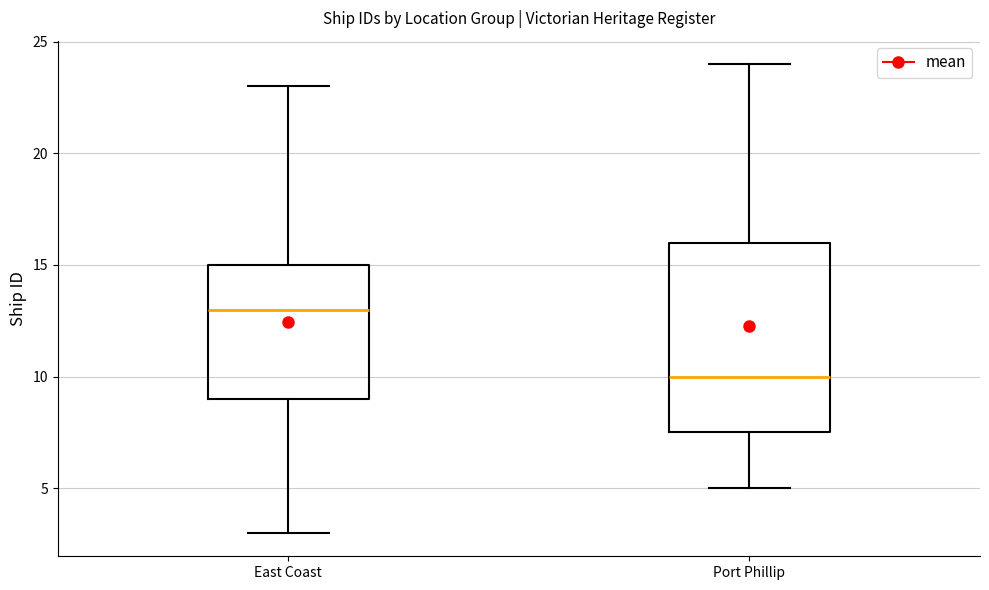

Where does the median line of the box for Port Phillip sit on the y-axis? The values are not printed on the chart, so give them approximately, as read against the axis.

10.0